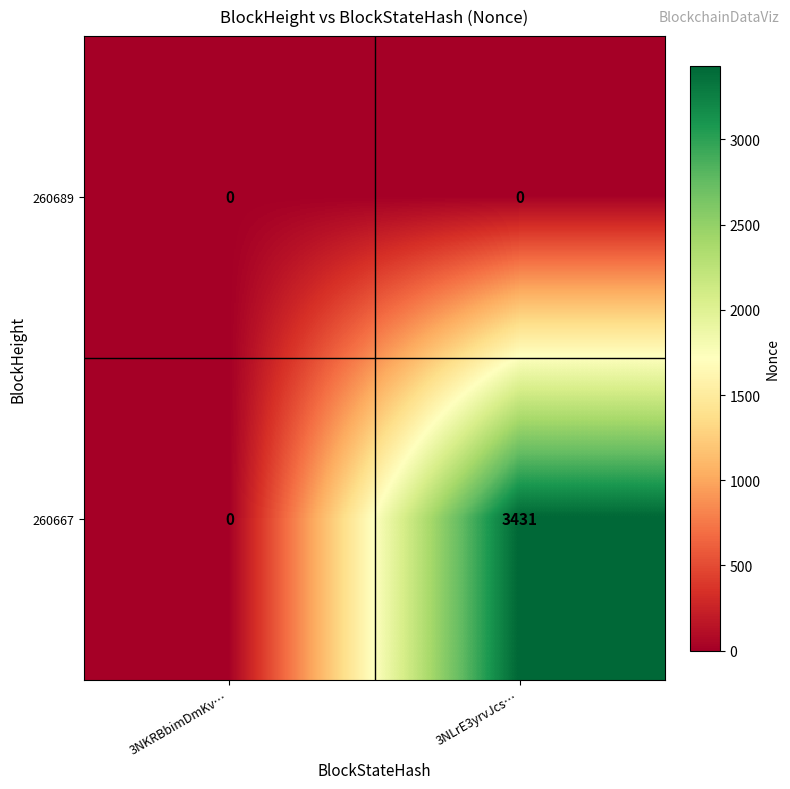

Reading left to right, transcribe all the data shown in this chart.

260689: 3NKRBbimDmKv…=0	3NLrE3yrvJcs…=0
260667: 3NKRBbimDmKv…=0	3NLrE3yrvJcs…=3431